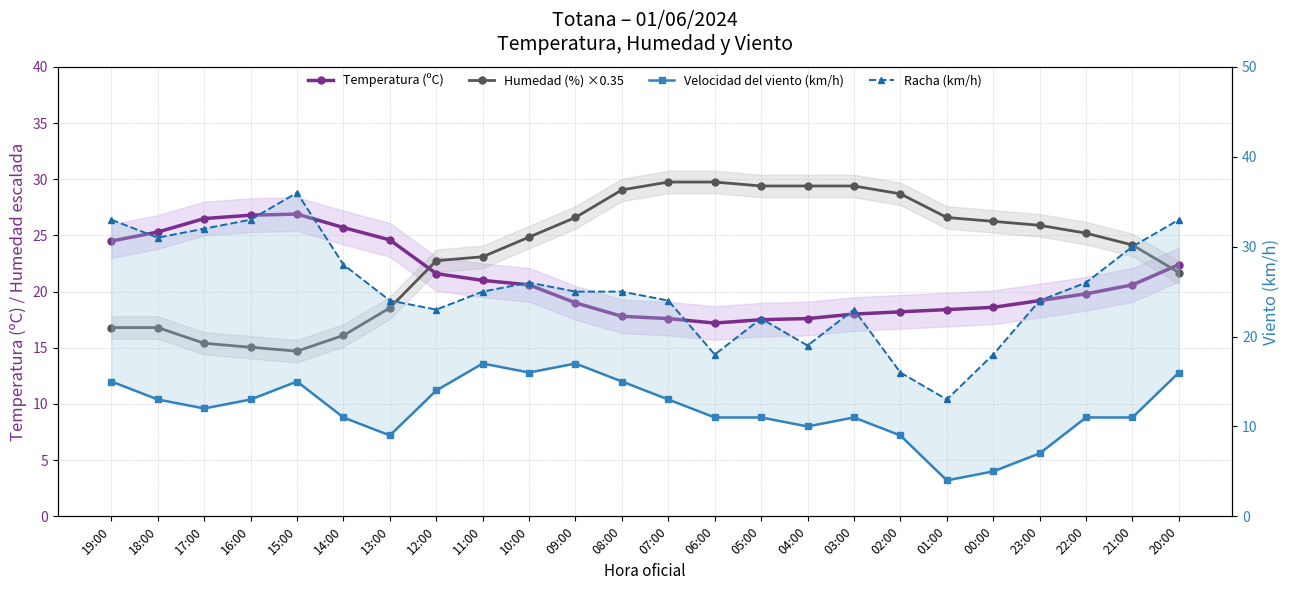

What is the spread (max minus min) of values at 13:00?

15.6